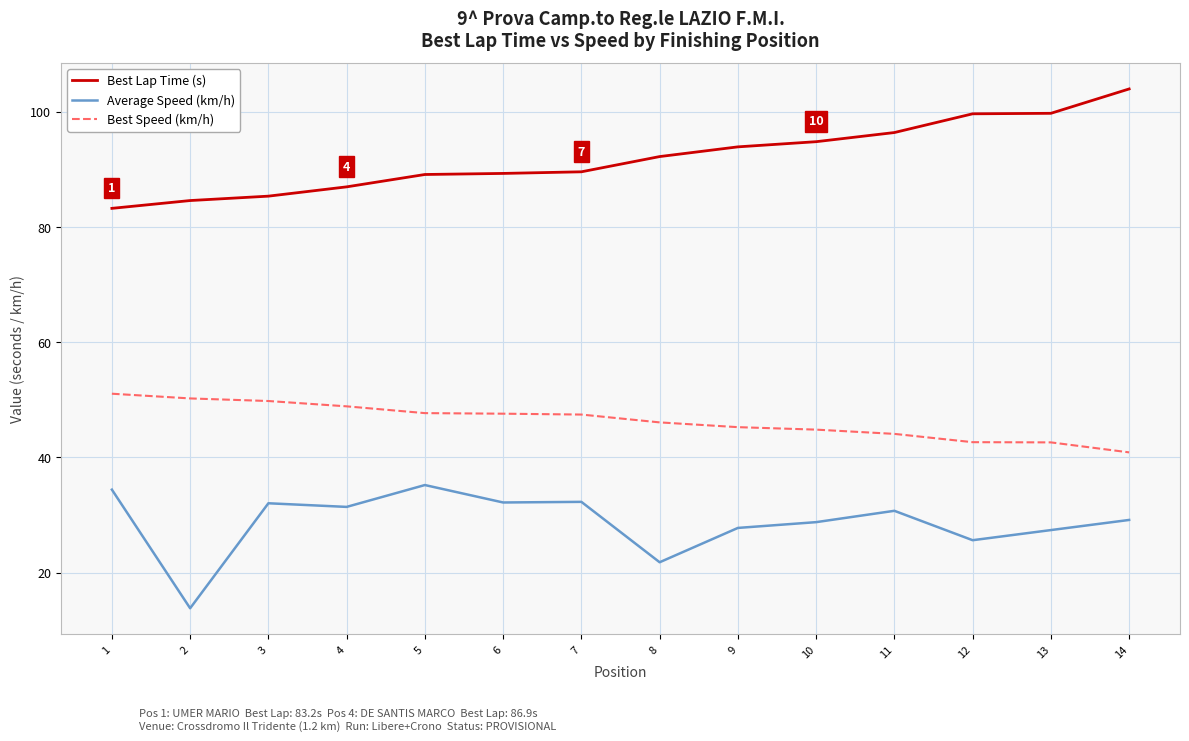

What is the average value of the Best Speed (km/h) series?

46.4